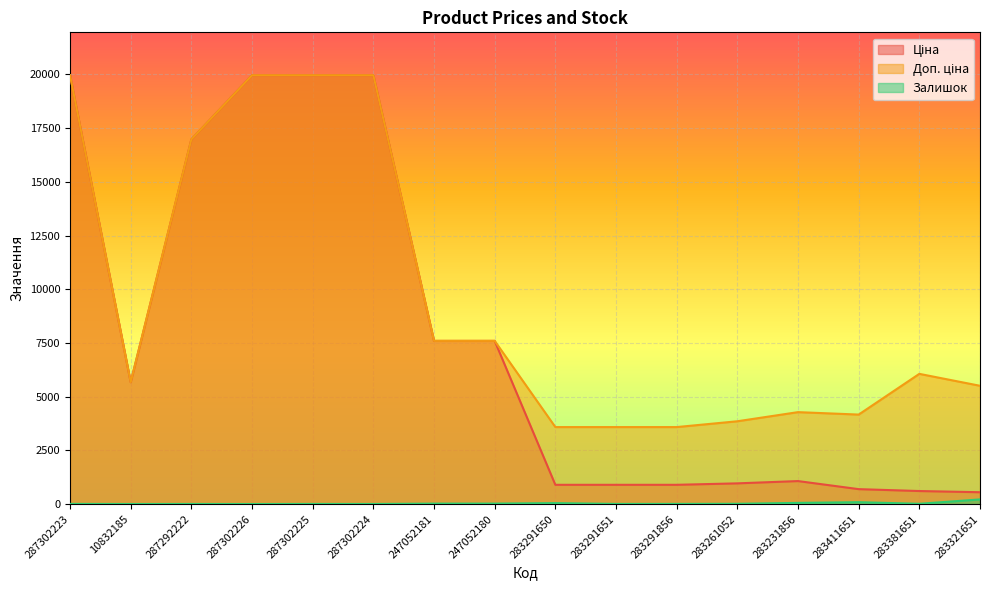

True or false: Ціна and Доп. ціна intersect in this chart.

False